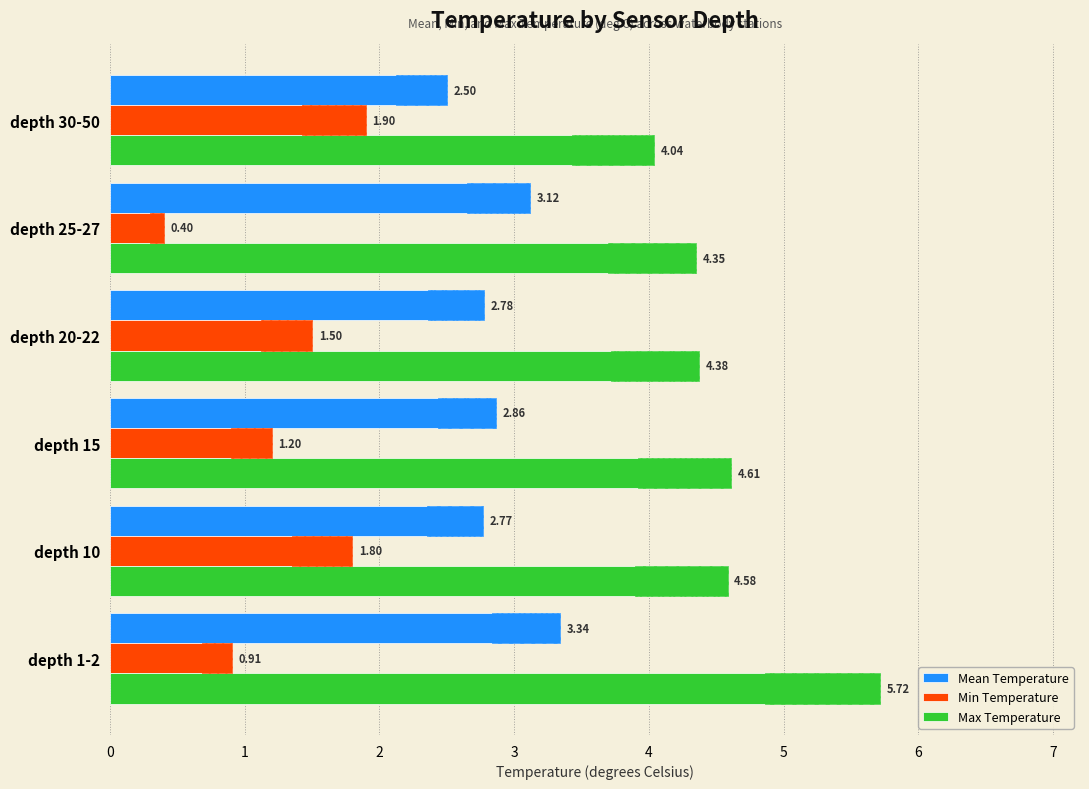

Which series has the largest range (max minus min)?

Max Temperature